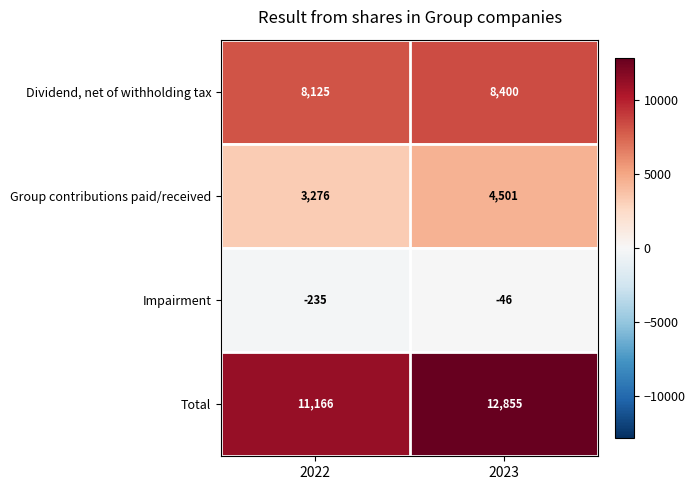

What value does the Group contributions paid/received series have at 2022, to the nearest 100?

3300